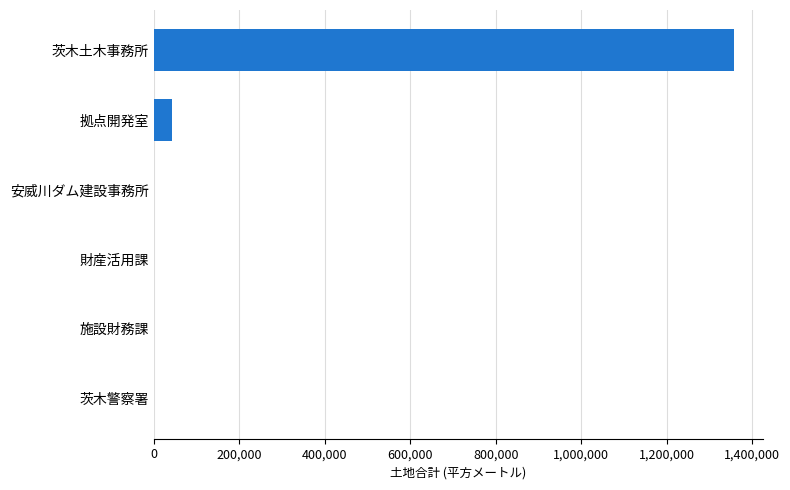

At which label is the value closest to 678330?

拠点開発室